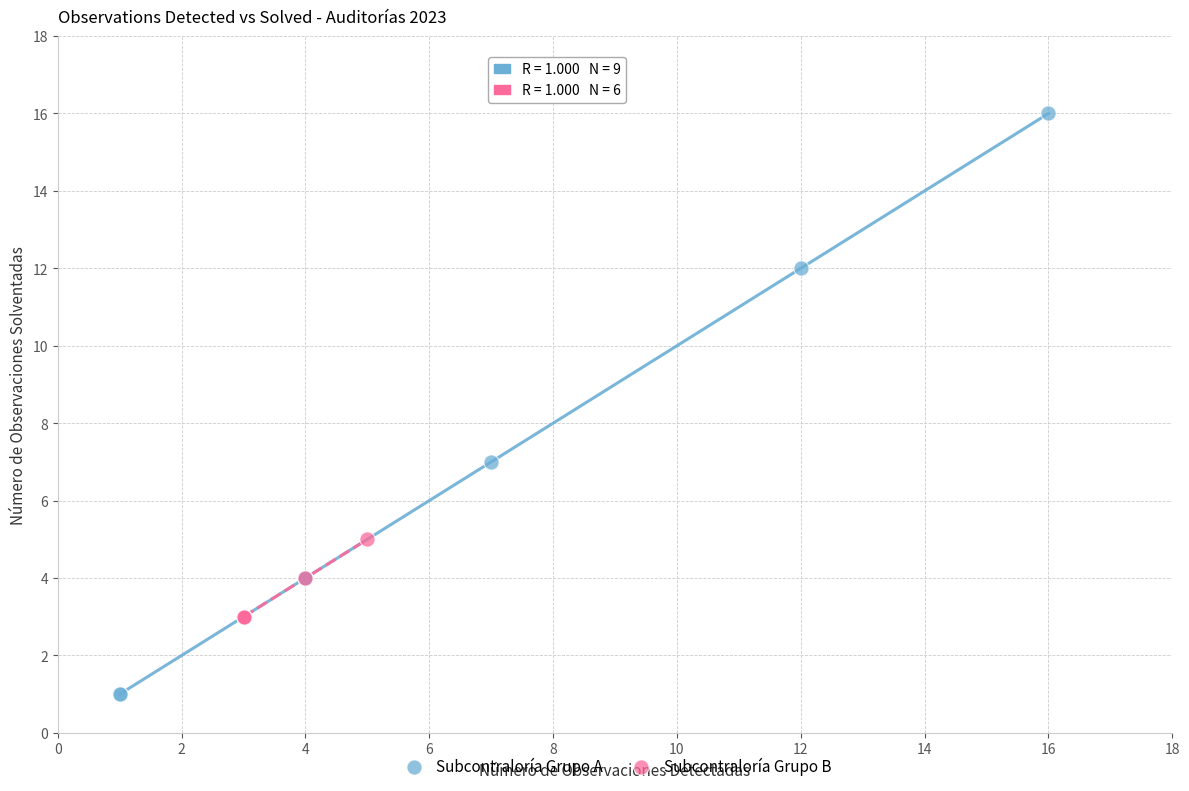

Which series reaches the maximum Y coordinate?

Subcontraloría Grupo A